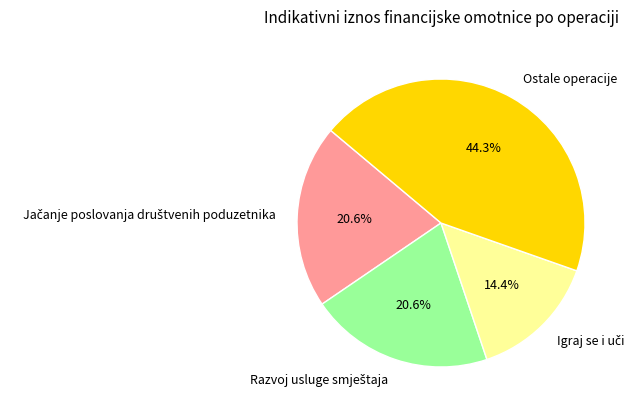

Is there any slice that represents more than half of the pie?

No